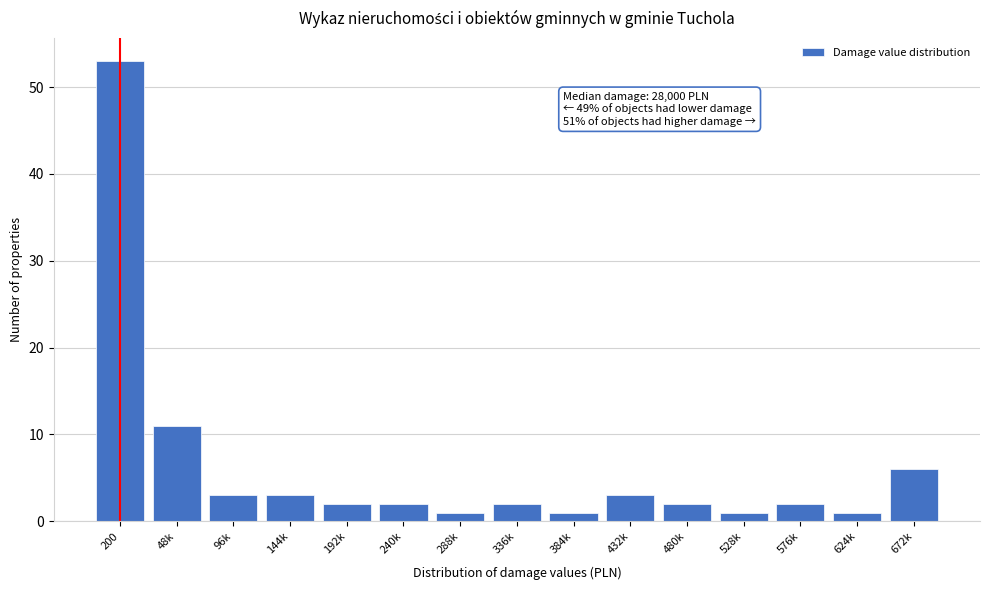

Reading right to left, extract all data points from this chart.

6	1	2	1	2	3	1	2	1	2	2	3	3	11	53